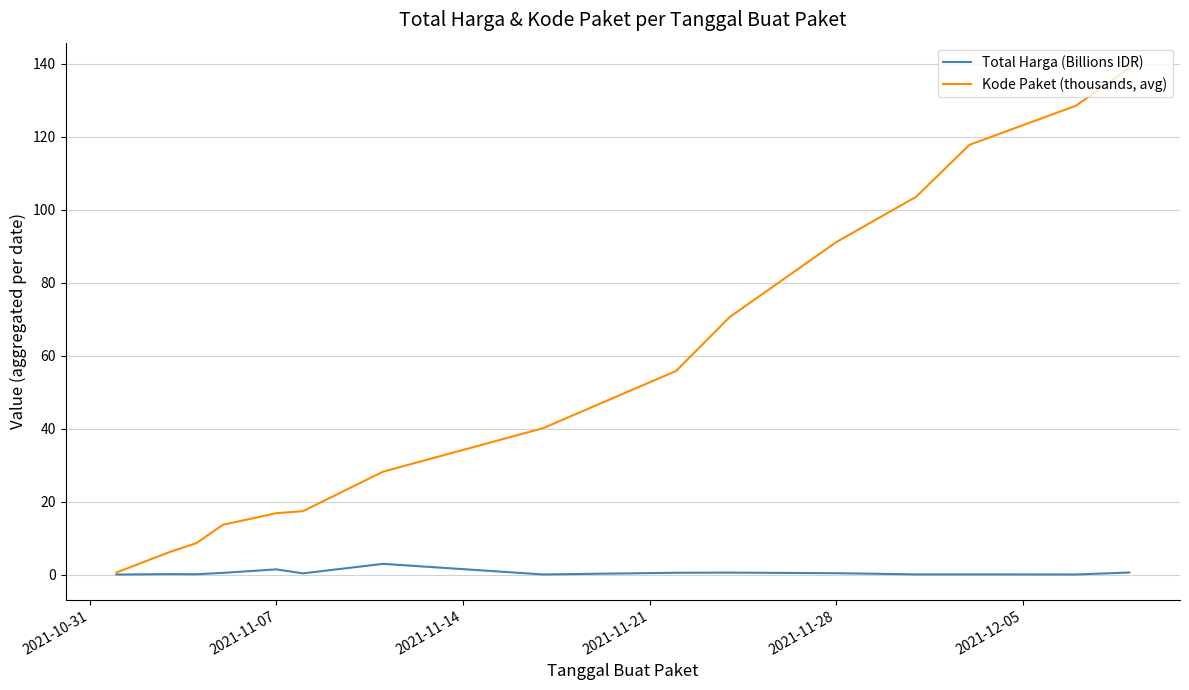

Rank the series by their maximum value, from highest to lowest.

Kode Paket (thousands, avg), Total Harga (Billions IDR)